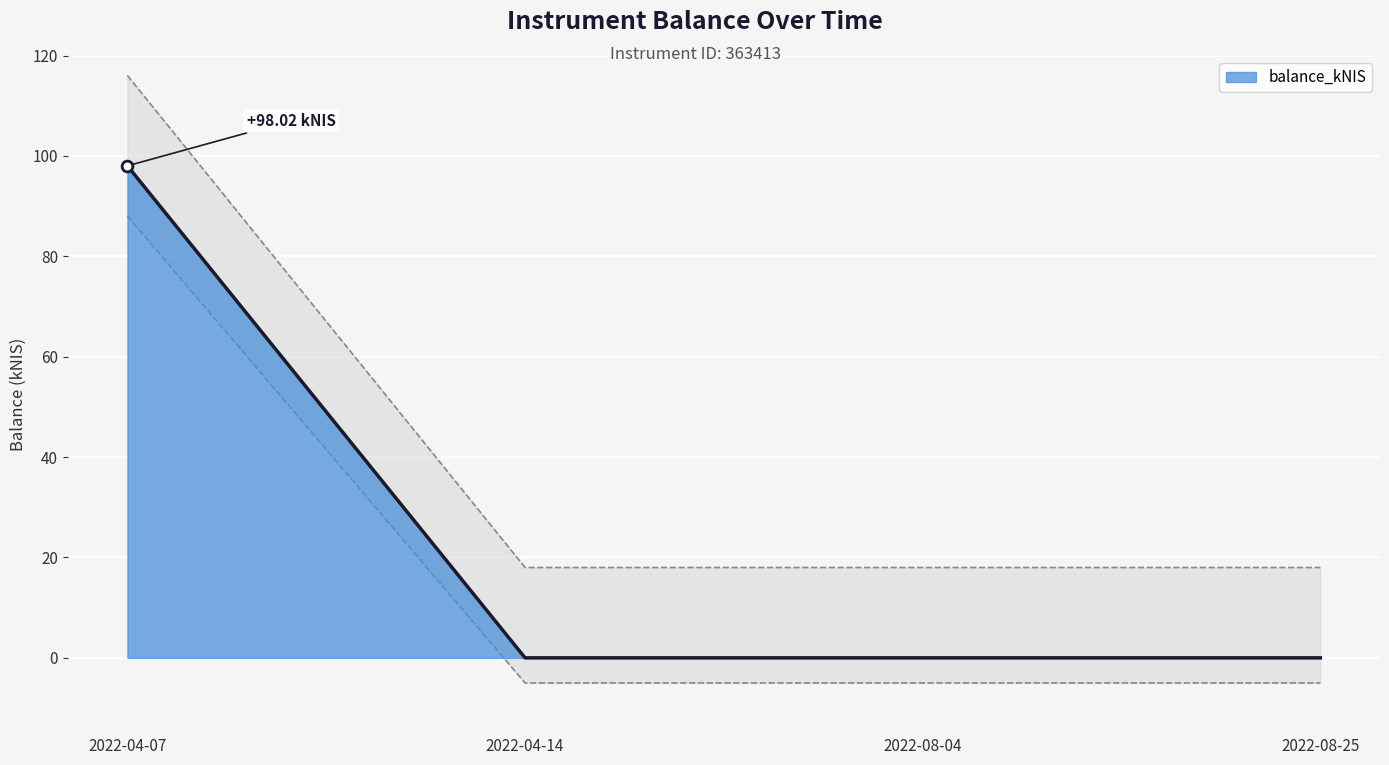

Between 2022-08-25 and 2022-04-07, which is larger?

2022-04-07